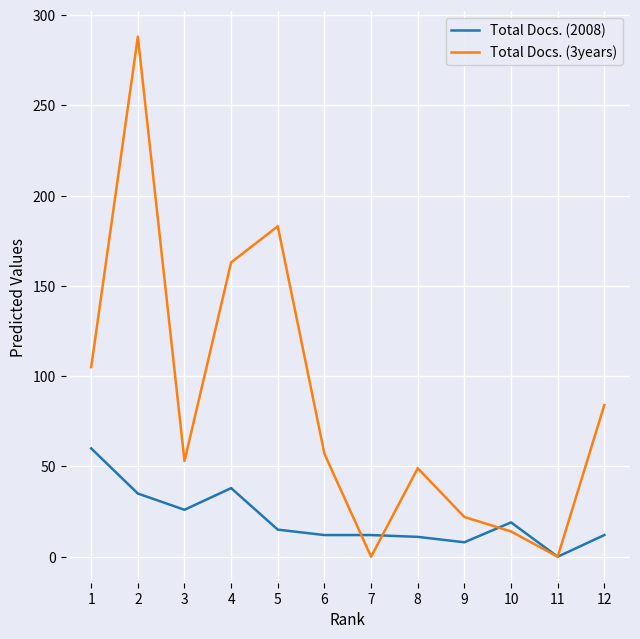

Which series has the largest range (max minus min)?

Total Docs. (3years)